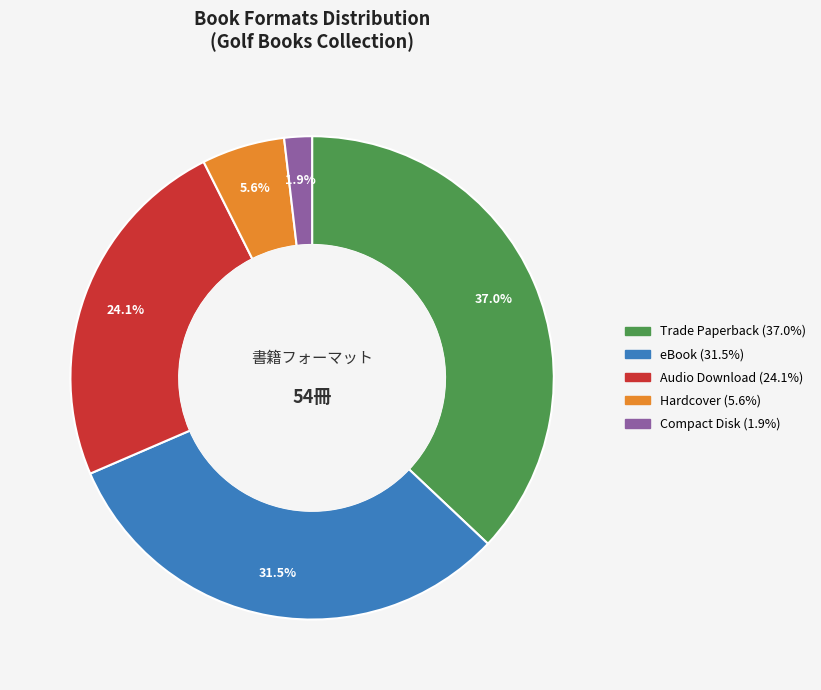

Is it true that Audio Download is 24% of the pie?

True